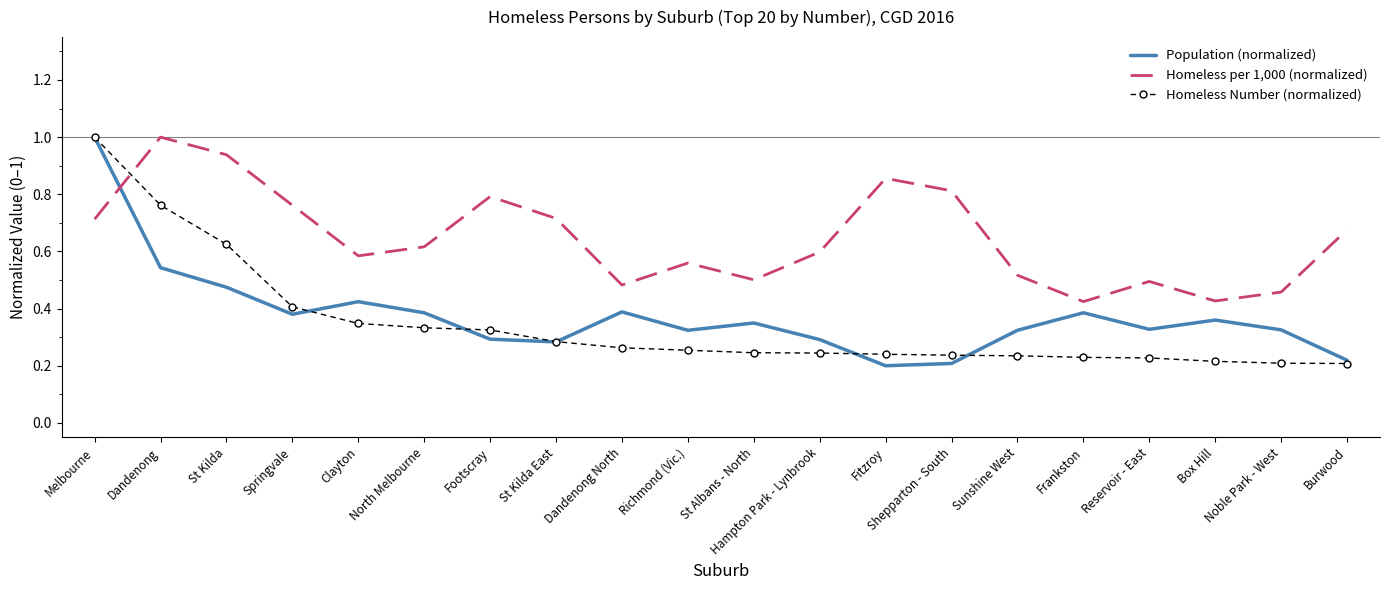

Read the Homeless per 1,000 (normalized) value at Dandenong.

1.0